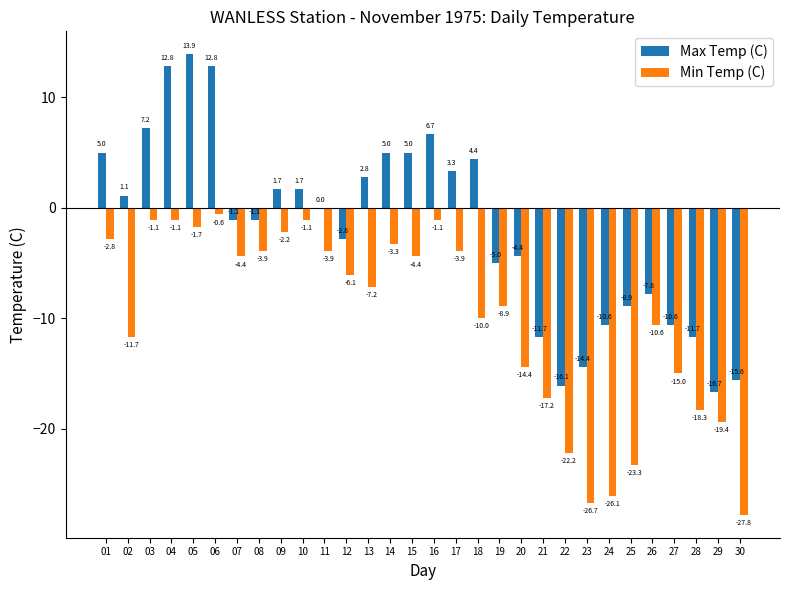

What is the maximum value for Max Temp (C)?

13.9